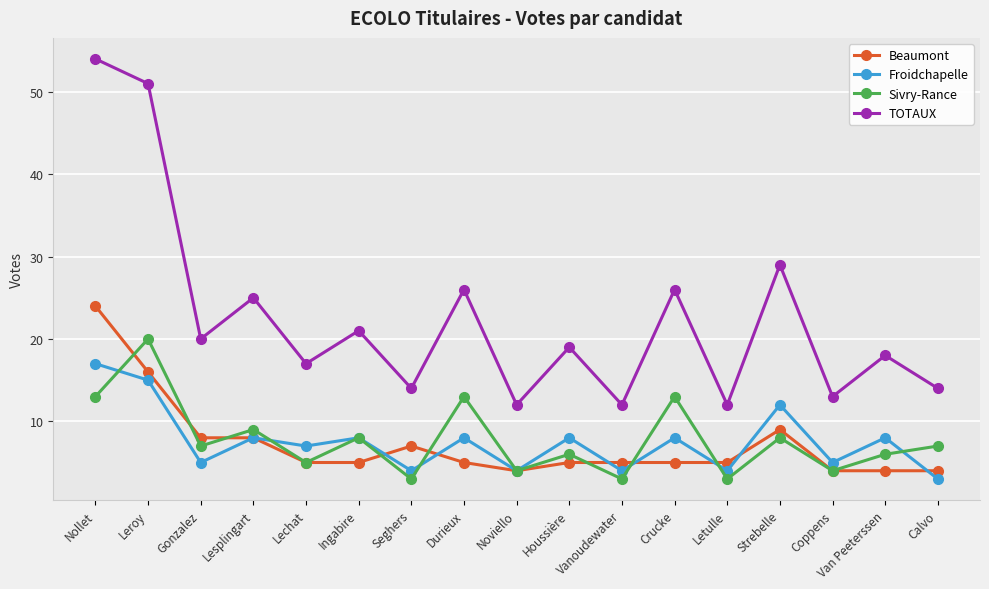

What is the label of the 11th point from the left?

Vanoudewater